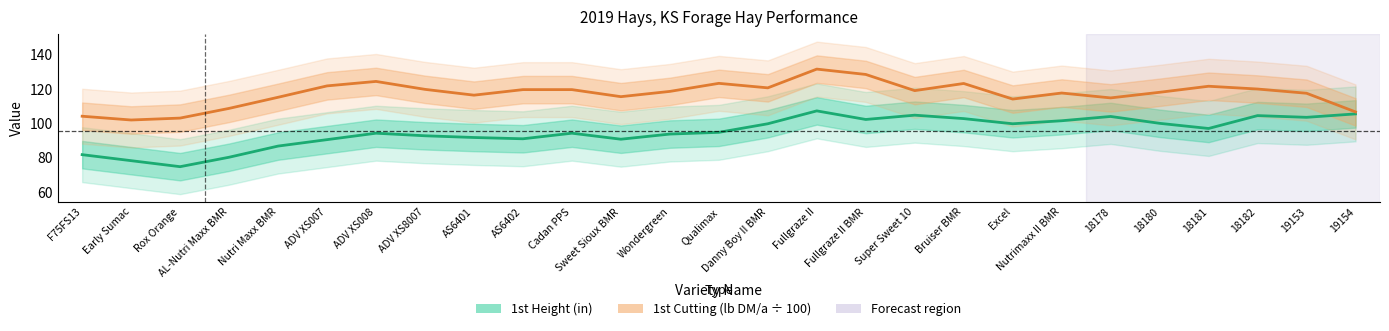

What is the average value of the 1st Cutting (lb DM/a ÷ 100) series?

117.2